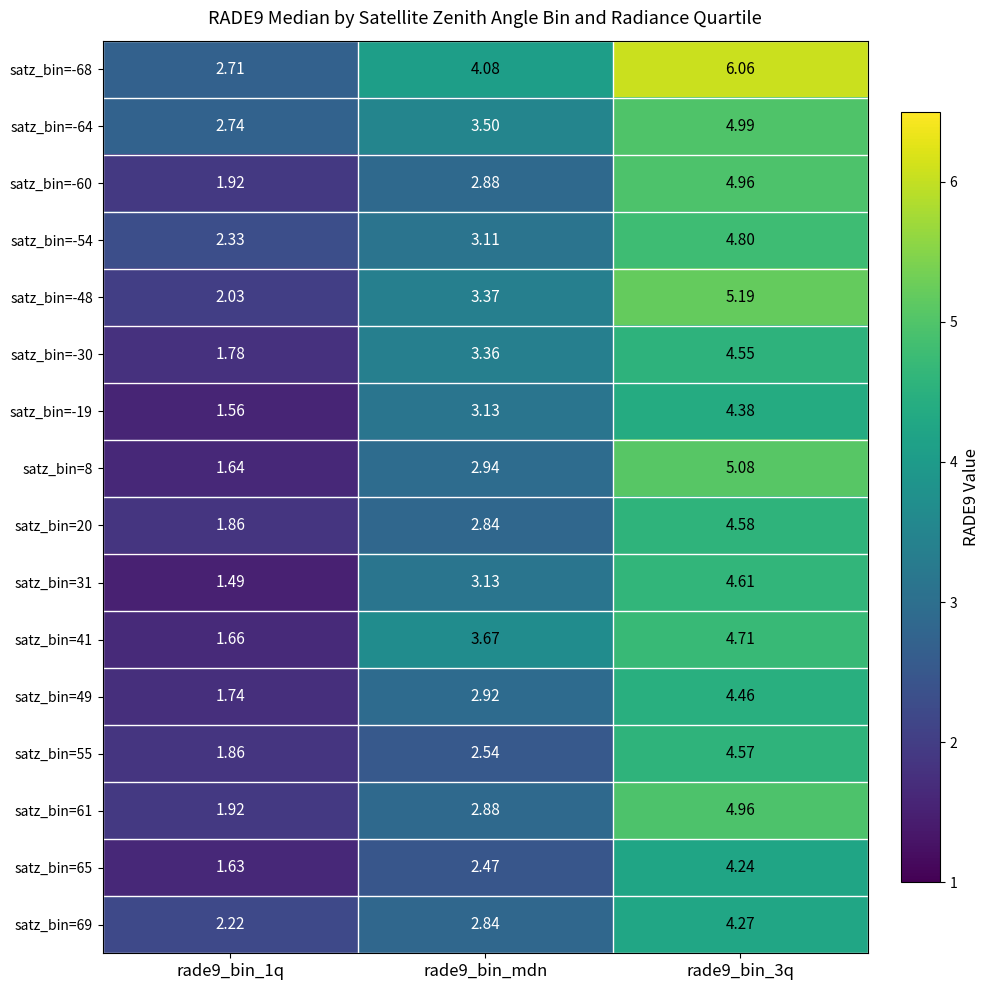

What is the total value across all series at rade9_bin_1q?

31.1